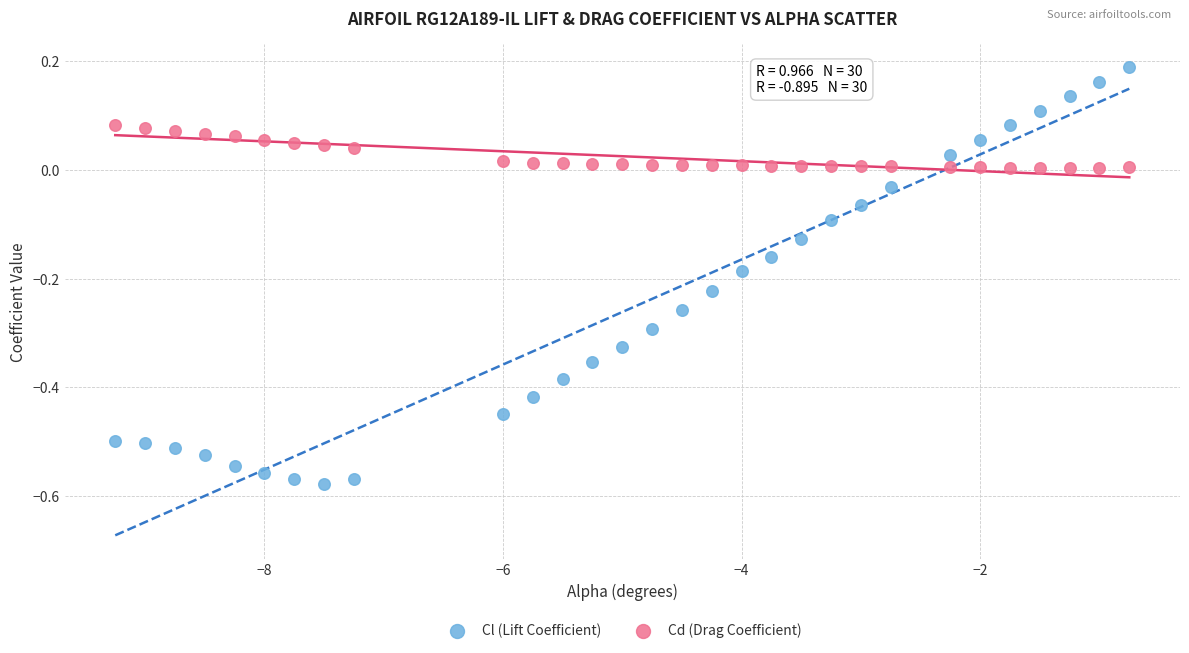

Across all data points, what is the range of X values (max minus min)?

8.5